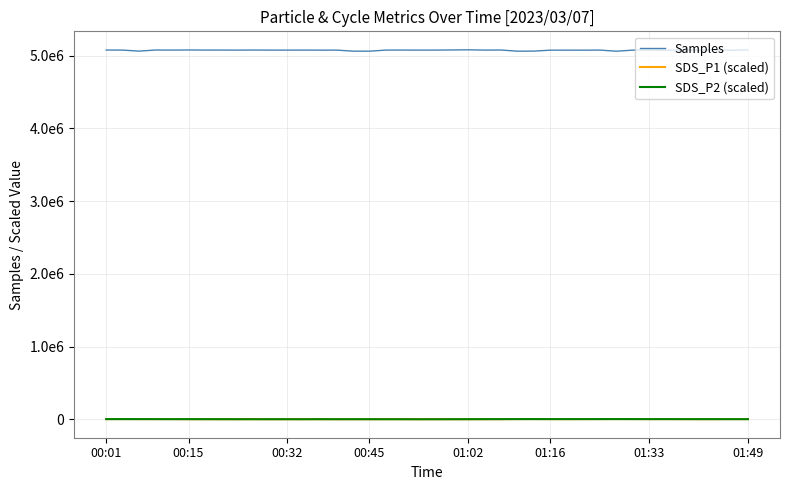

Is this an area chart (filled region under the line)?

No